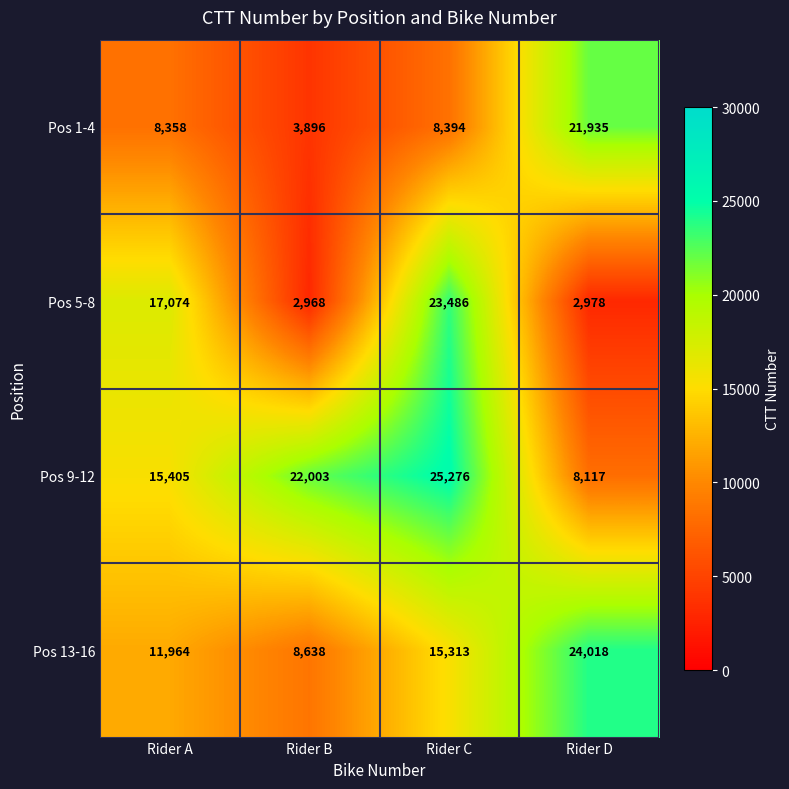

List the series in order of their peak value, highest first.

Pos 9-12, Pos 13-16, Pos 5-8, Pos 1-4